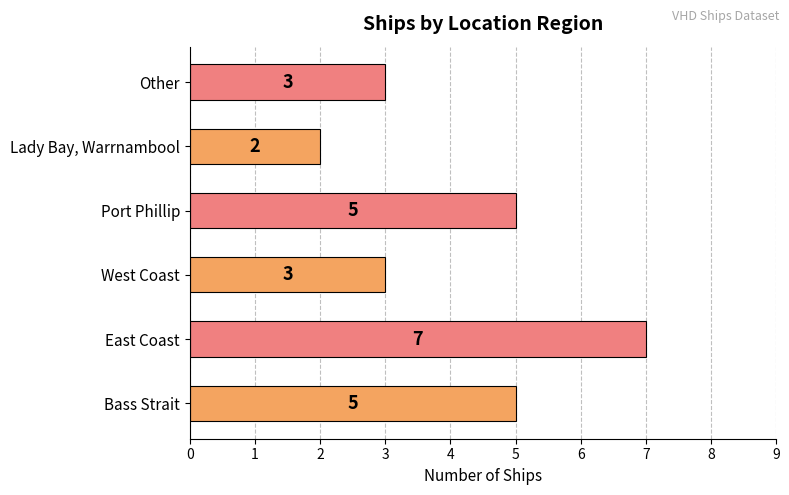

Reading top to bottom, what are all the values shown in this chart?

3	2	5	3	7	5